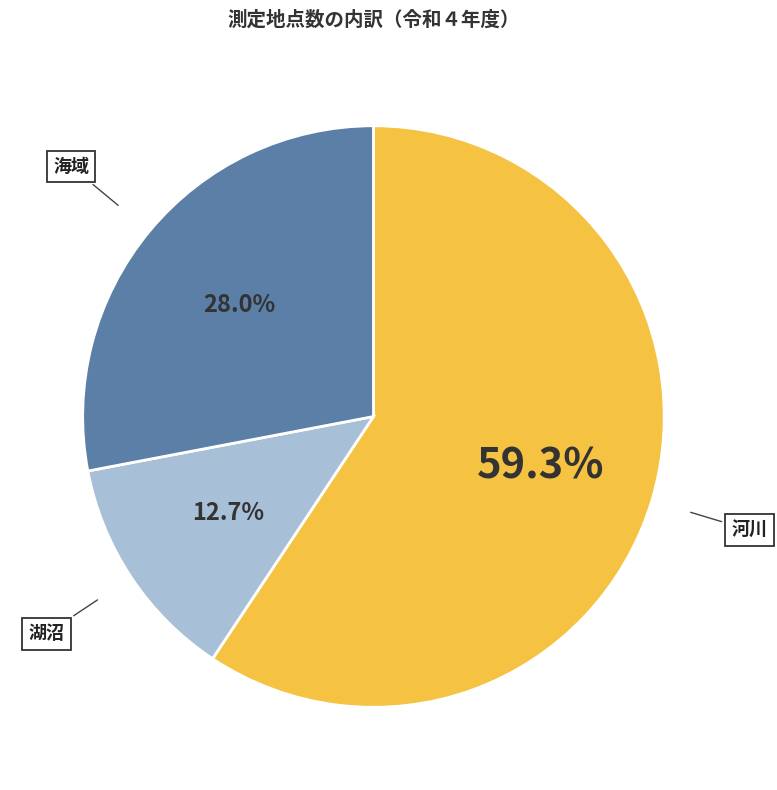

Is there any slice that represents more than half of the pie?

Yes